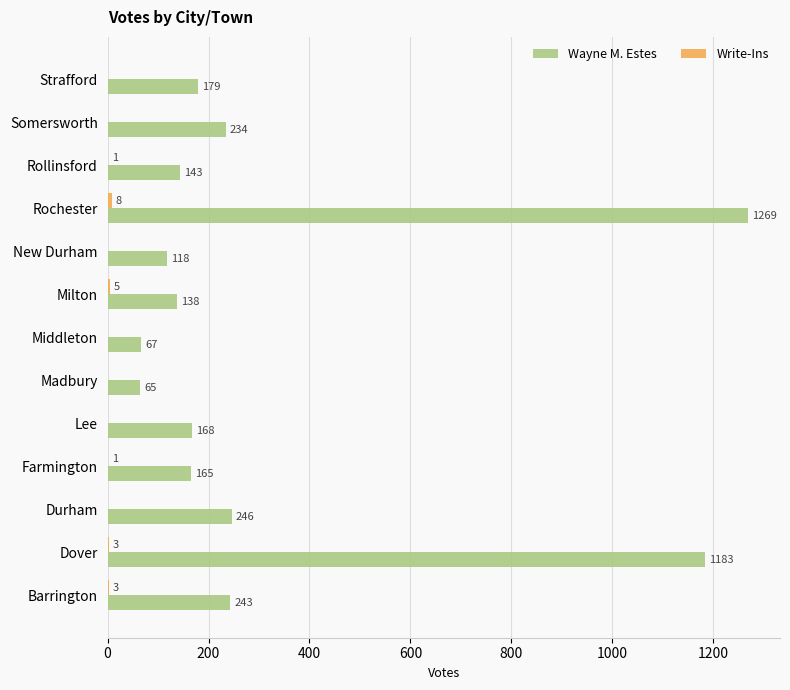

Which series has the widest spread of values?

Wayne M. Estes